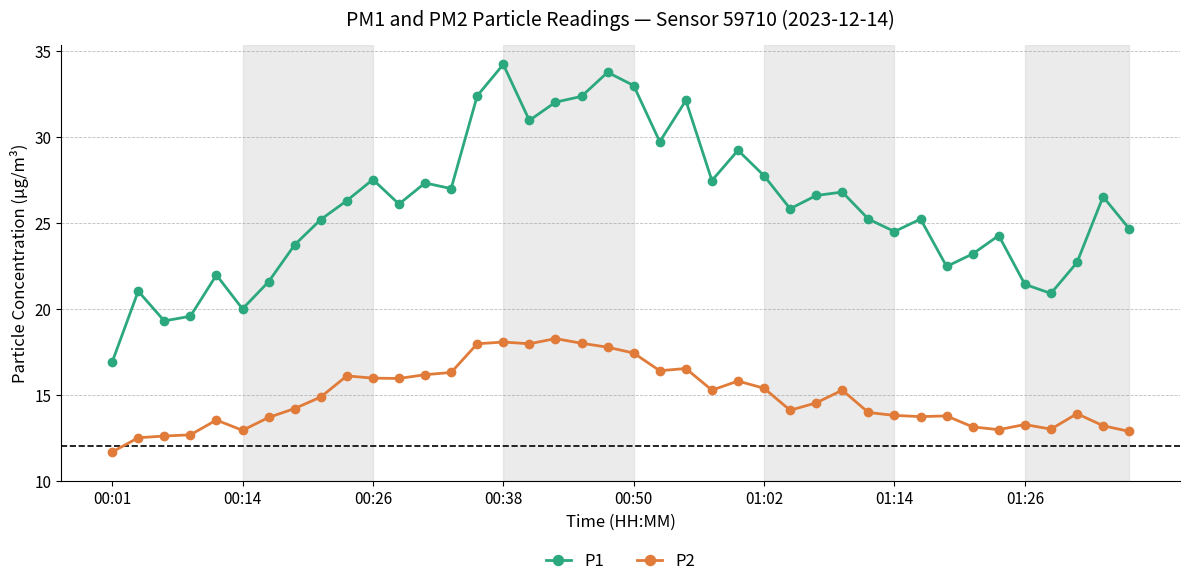

What is the sum of all P2 values?

595.5